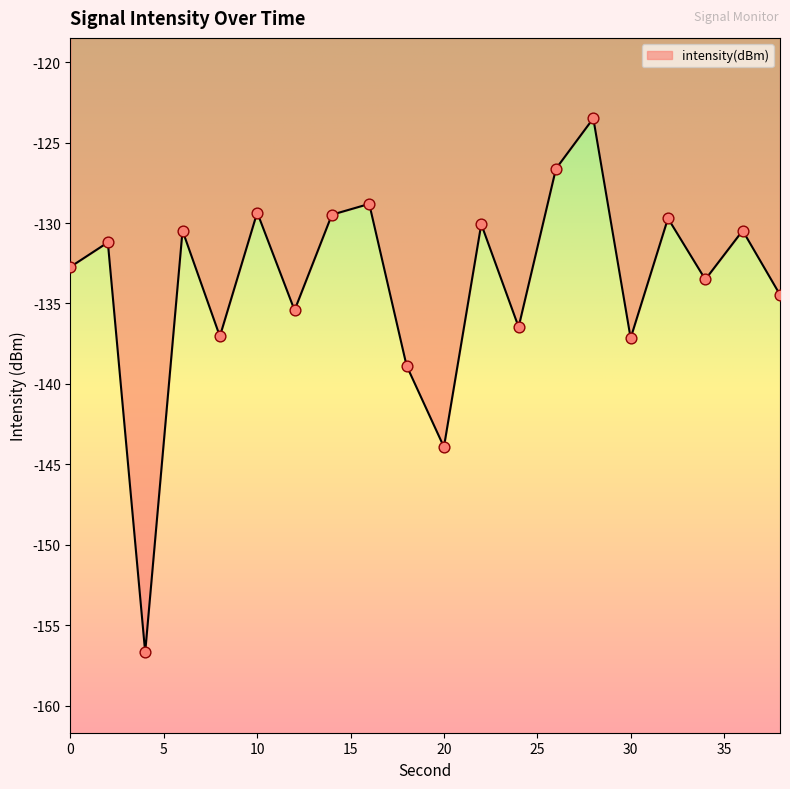

What is the greatest value displayed?

-123.5